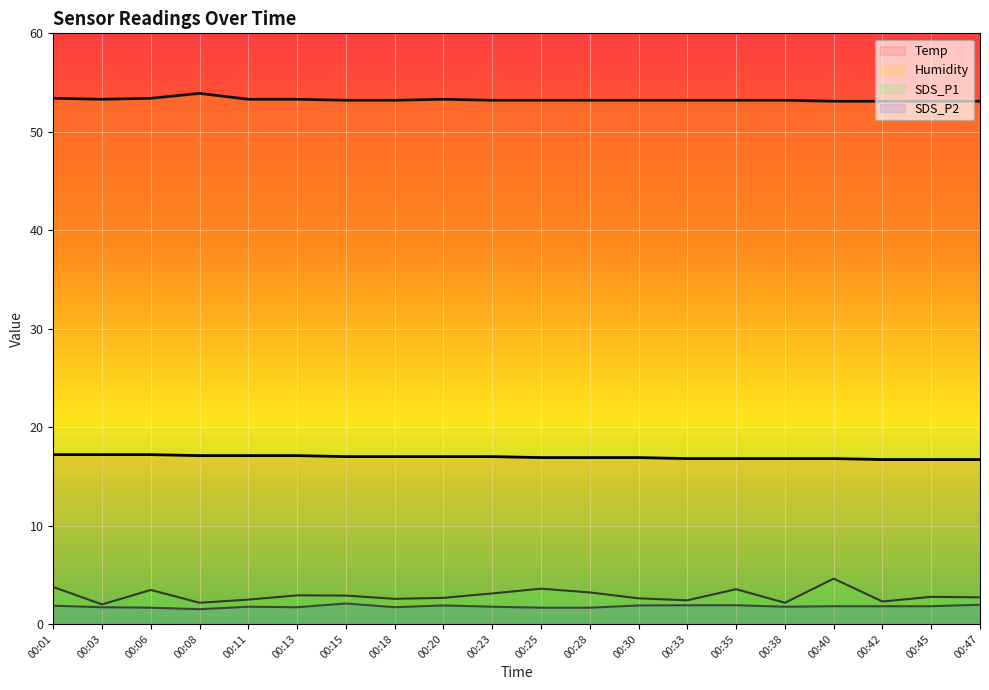

True or false: SDS_P1 and Temp cross at least once.

False